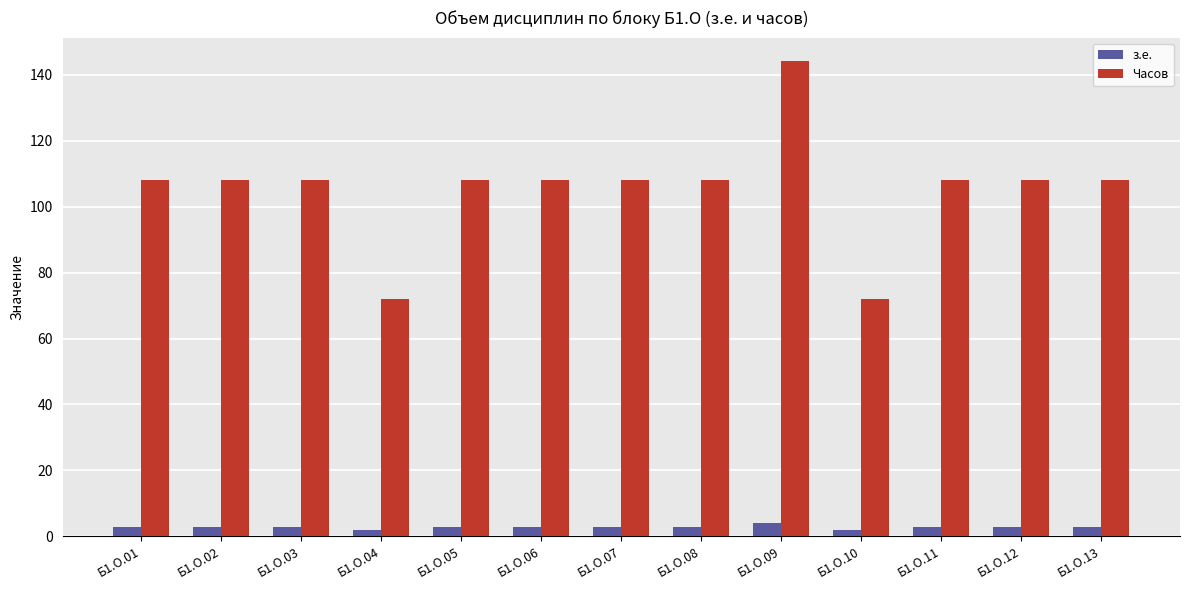

What is the smallest value displayed?

2